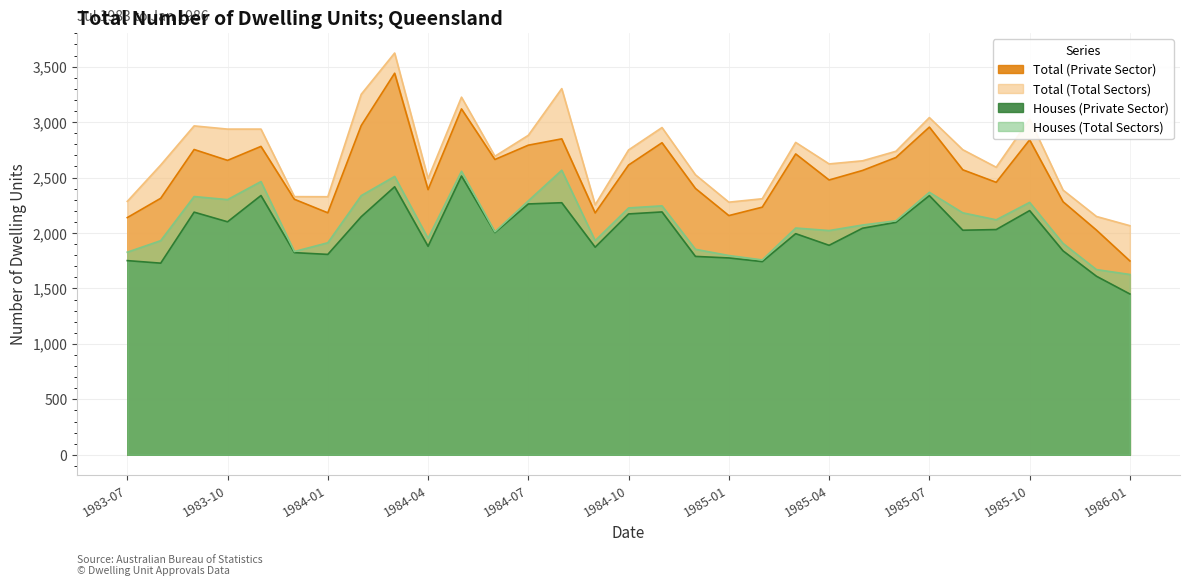

Reading left to right, what are all the values shown in this chart?

Total (Private Sector): 2139	2313	2753	2655	2781	2304	2182	2969	3441	2391	3119	2663	2792	2849	2181	2613	2814	2402	2157	2233	2713	2478	2564	2681	2955	2570	2457	2840	2282	2026	1748
Total (Total Sectors): 2285	2613	2966	2937	2937	2328	2327	3251	3623	2491	3225	2692	2881	3302	2254	2749	2951	2525	2278	2309	2817	2623	2651	2737	3041	2751	2593	3027	2387	2149	2066
Houses (Private Sector): 1751	1728	2188	2101	2338	1823	1807	2147	2417	1880	2514	2004	2262	2273	1872	2172	2190	1789	1775	1742	1994	1889	2043	2096	2337	2025	2031	2202	1839	1610	1450
Houses (Total Sectors): 1827	1931	2329	2301	2464	1833	1912	2337	2510	1952	2557	2011	2290	2566	1931	2226	2245	1853	1797	1757	2045	2022	2072	2110	2367	2182	2119	2276	1906	1670	1626